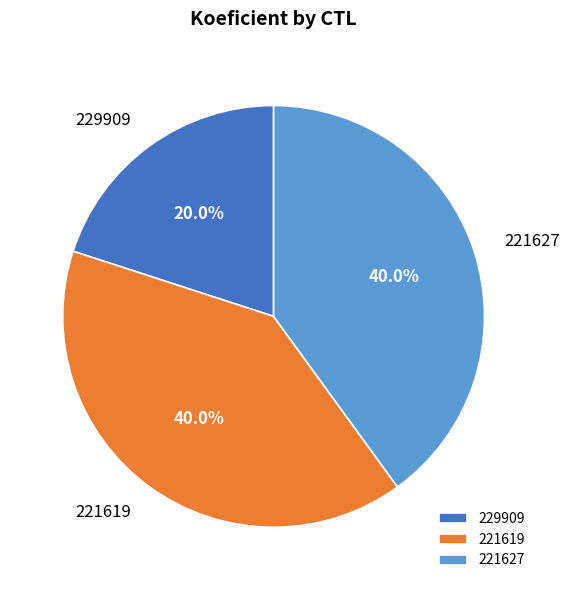

What is the ratio of the value at 221627 to the value at 221619?

1.0